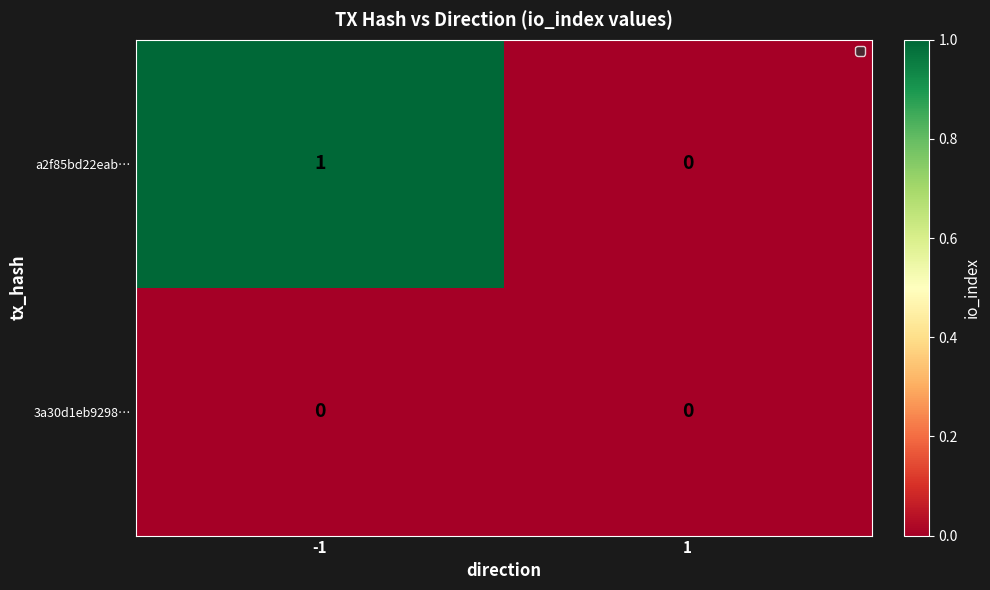

Reading left to right, transcribe all the data shown in this chart.

a2f85bd22eab…: -1=1	1=0
3a30d1eb9298…: -1=0	1=0